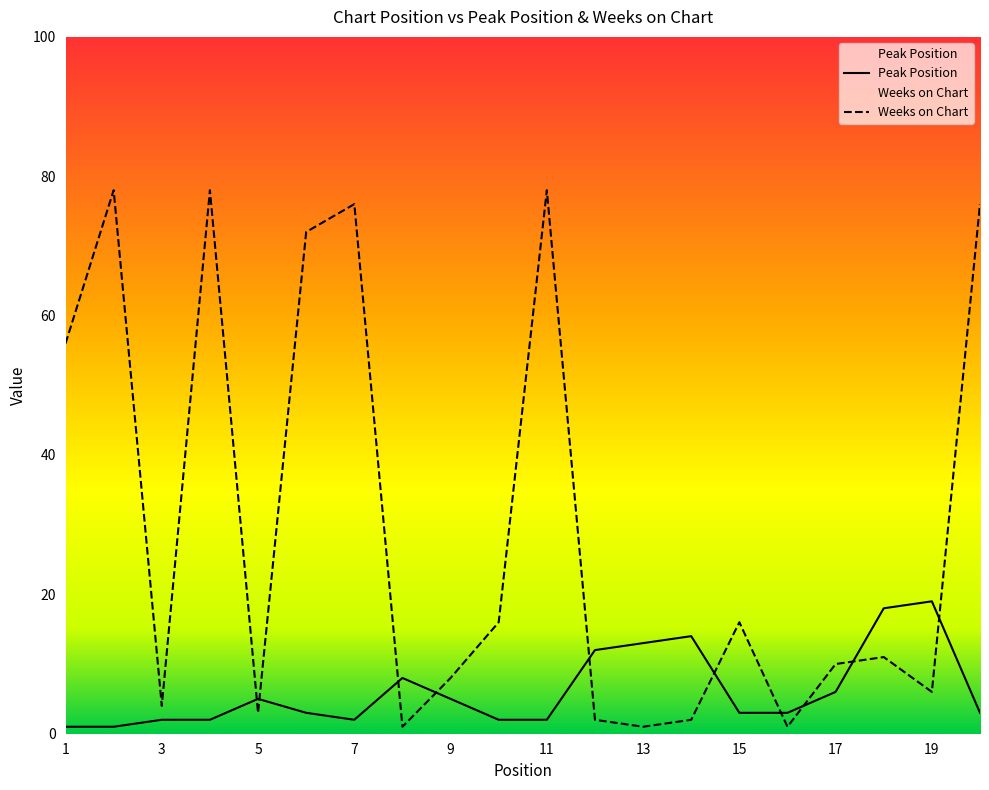

What value does the Peak Position series have at 10?

2